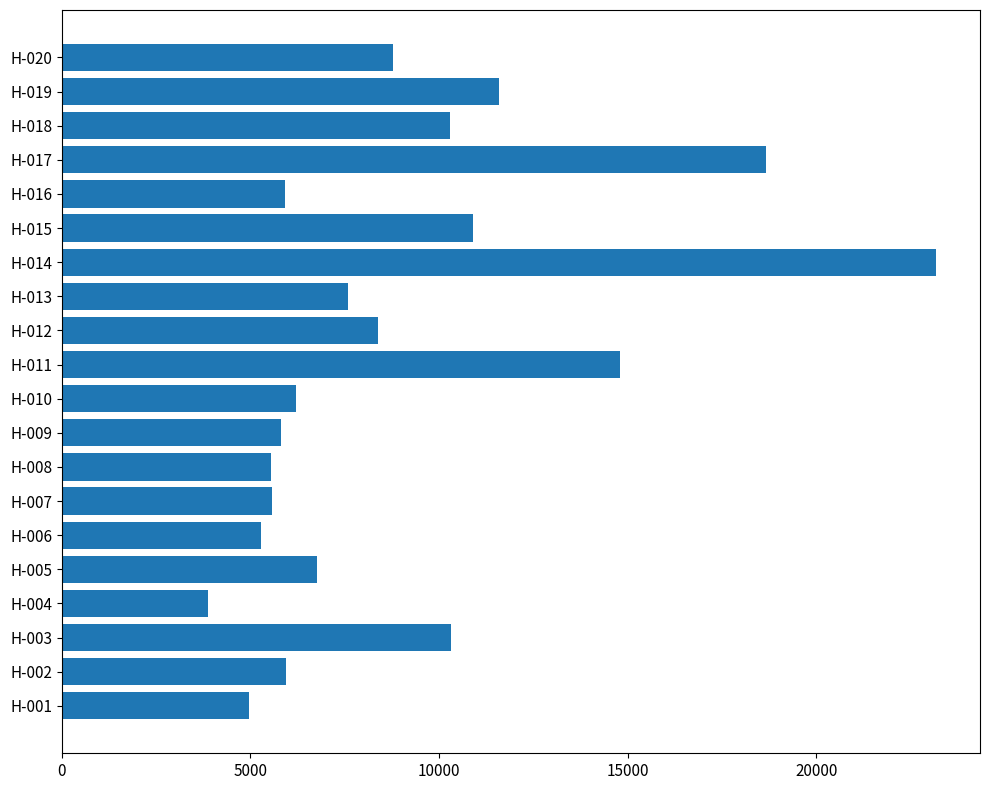

The value at H-010 is 2202. True or false?

False